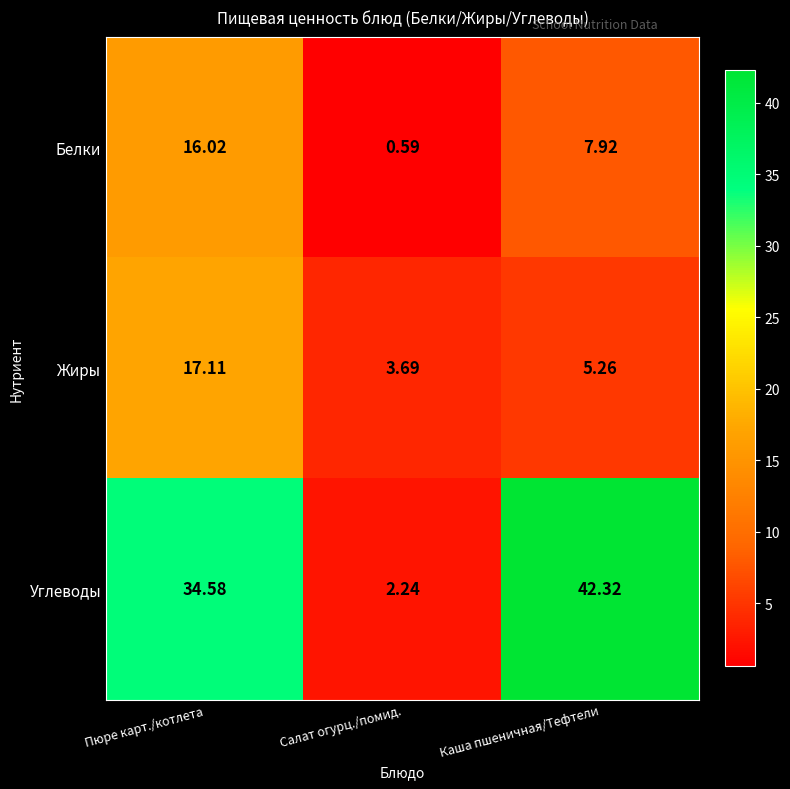

What is the spread (max minus min) of values at Пюре карт./котлета?

18.6